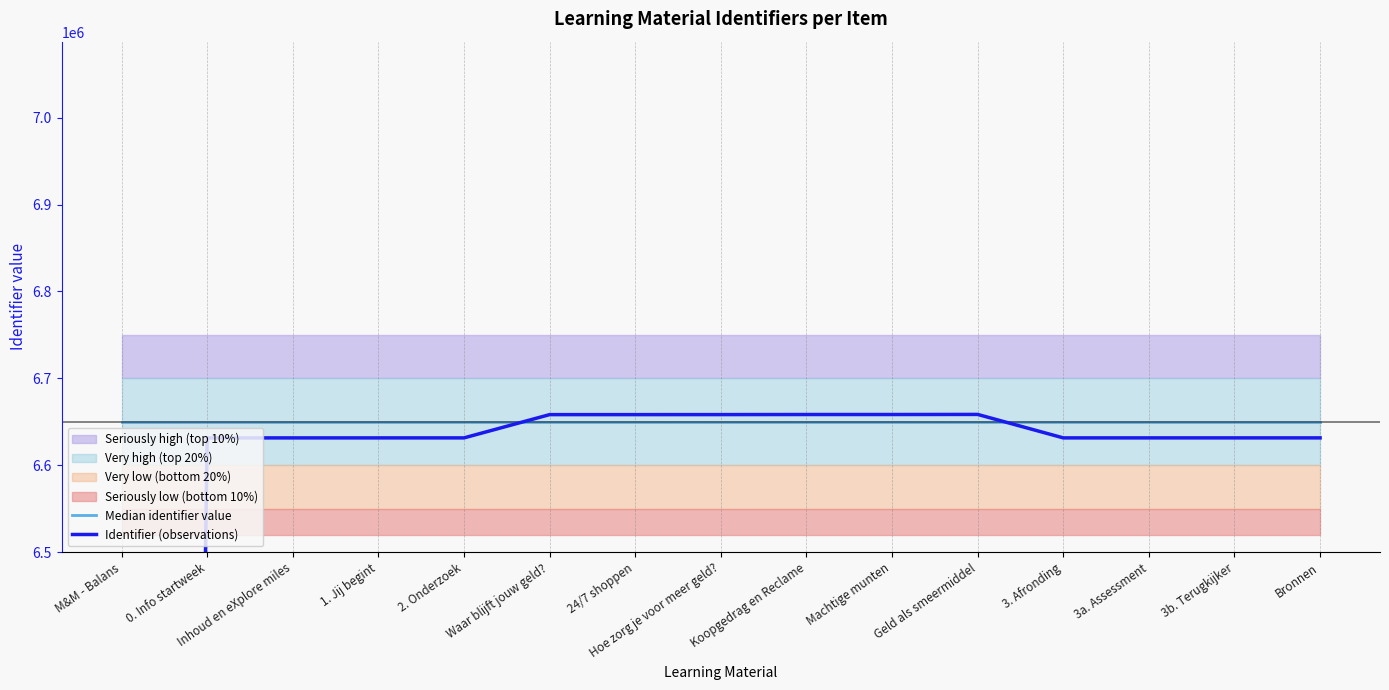

Is it true that Identifier (observations) equals 10604437 at Bronnen?

False